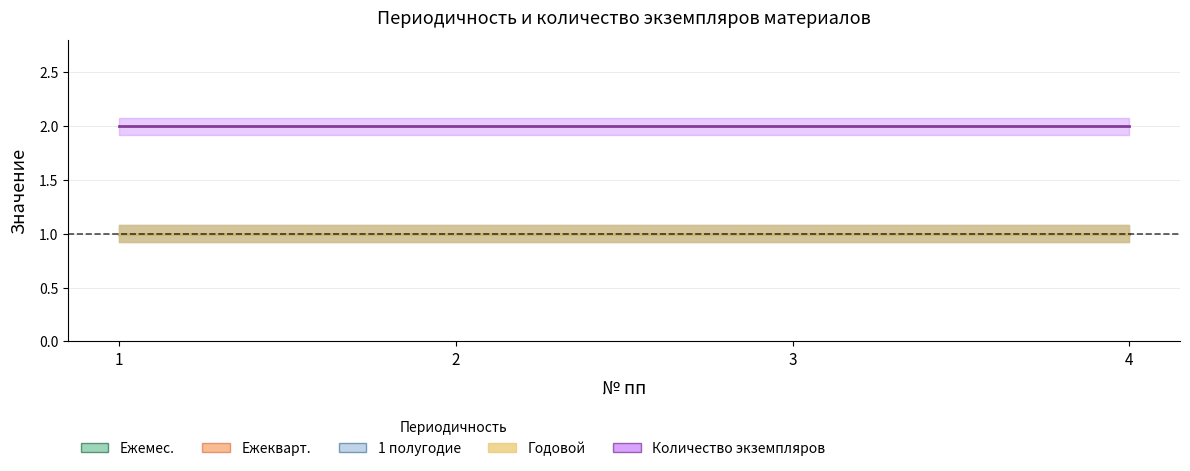

What is the difference between the highest and lowest values at 3?

1